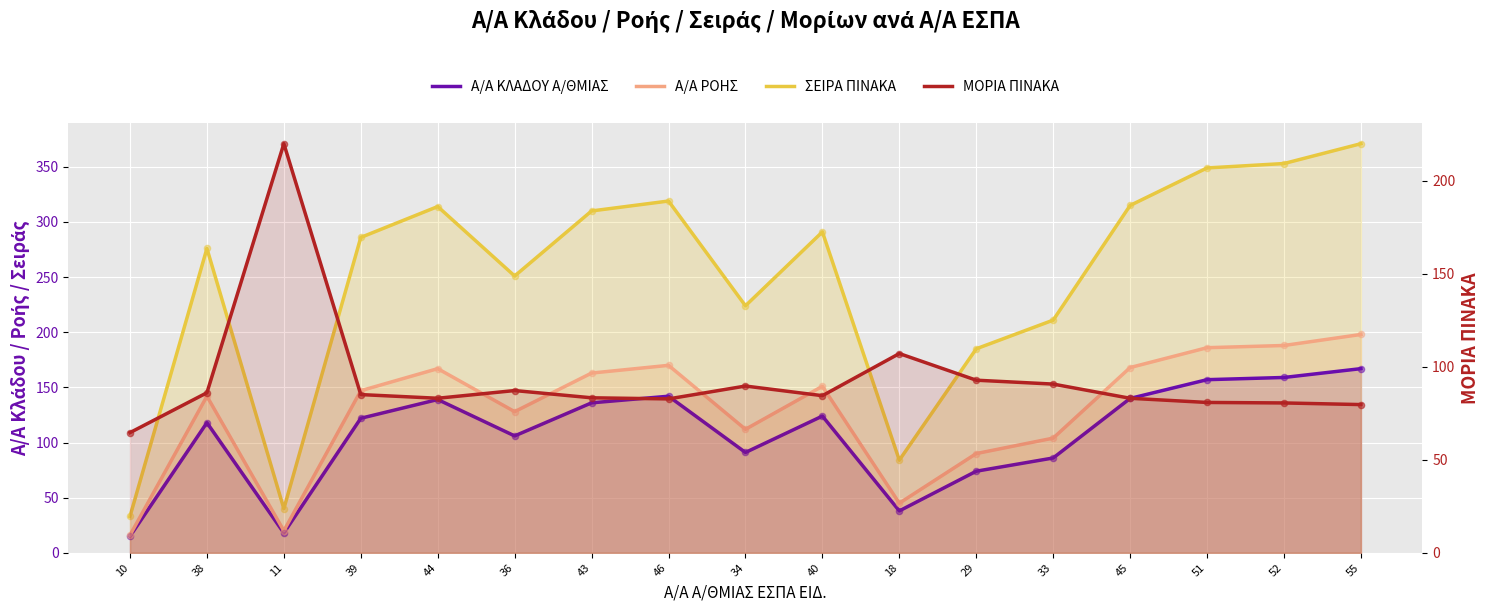

What is the total value across all series at 43?

692.3